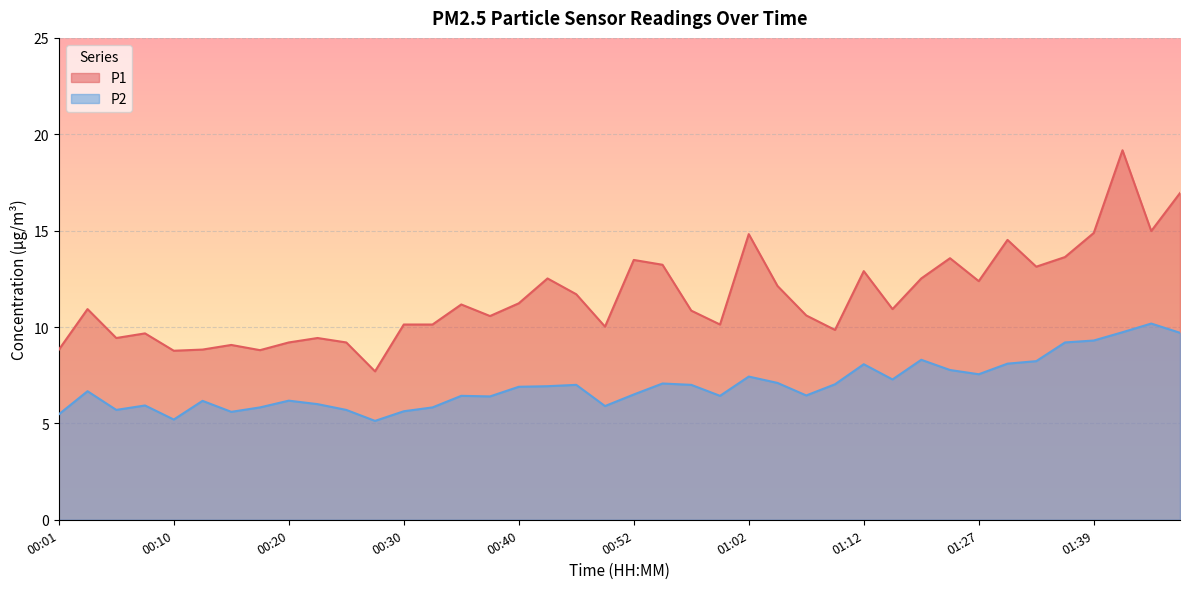

How many data points in P2 are above 6?

28